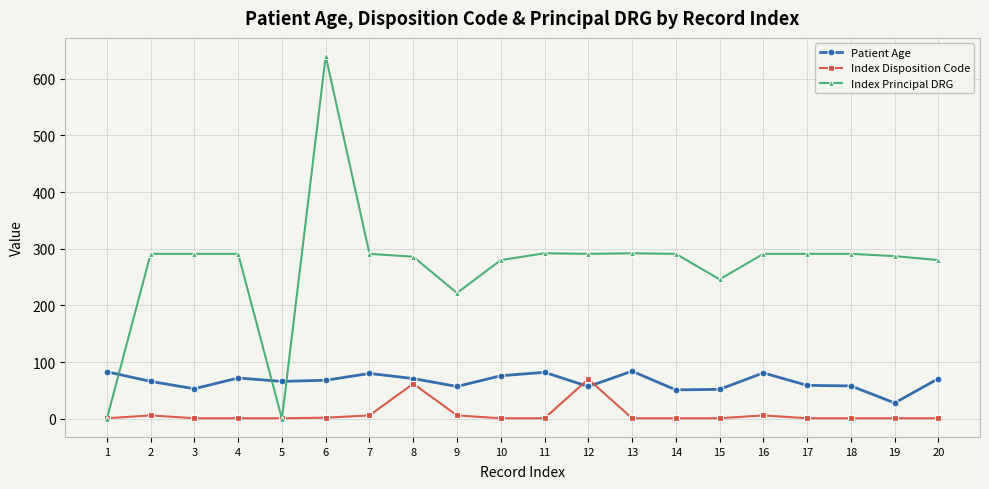

Which series has the widest spread of values?

Index Principal DRG